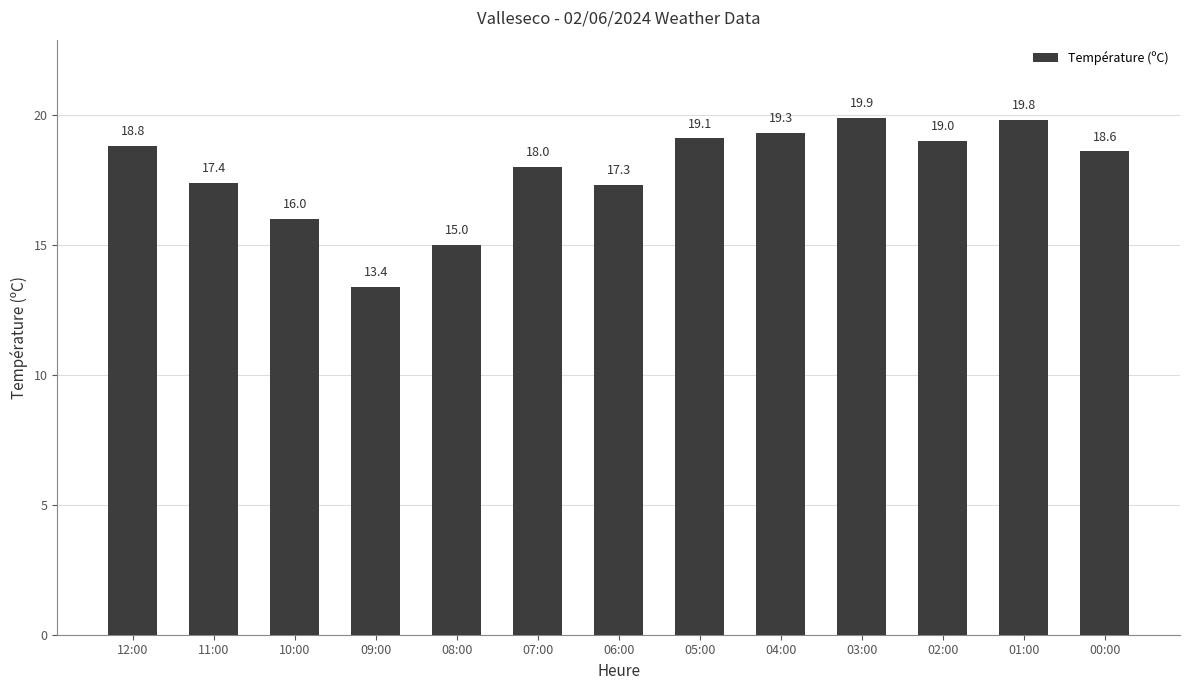

What is the average value?

17.8